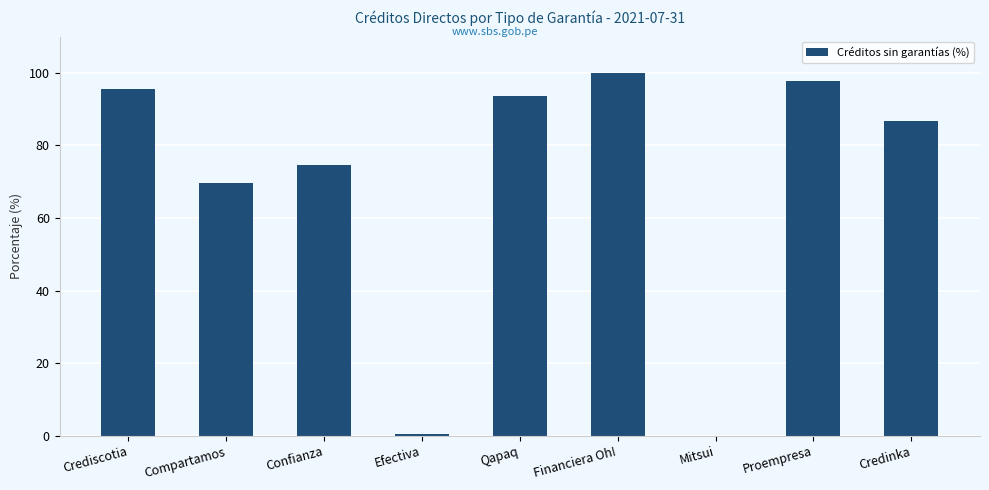

Which has a higher value, Credinka or Crediscotia?

Crediscotia